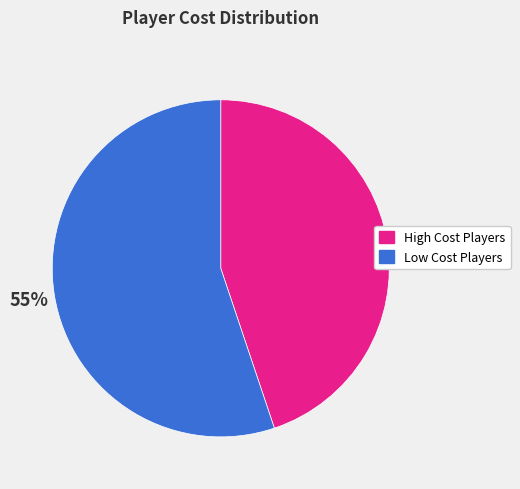

Is there any slice that represents more than half of the pie?

Yes